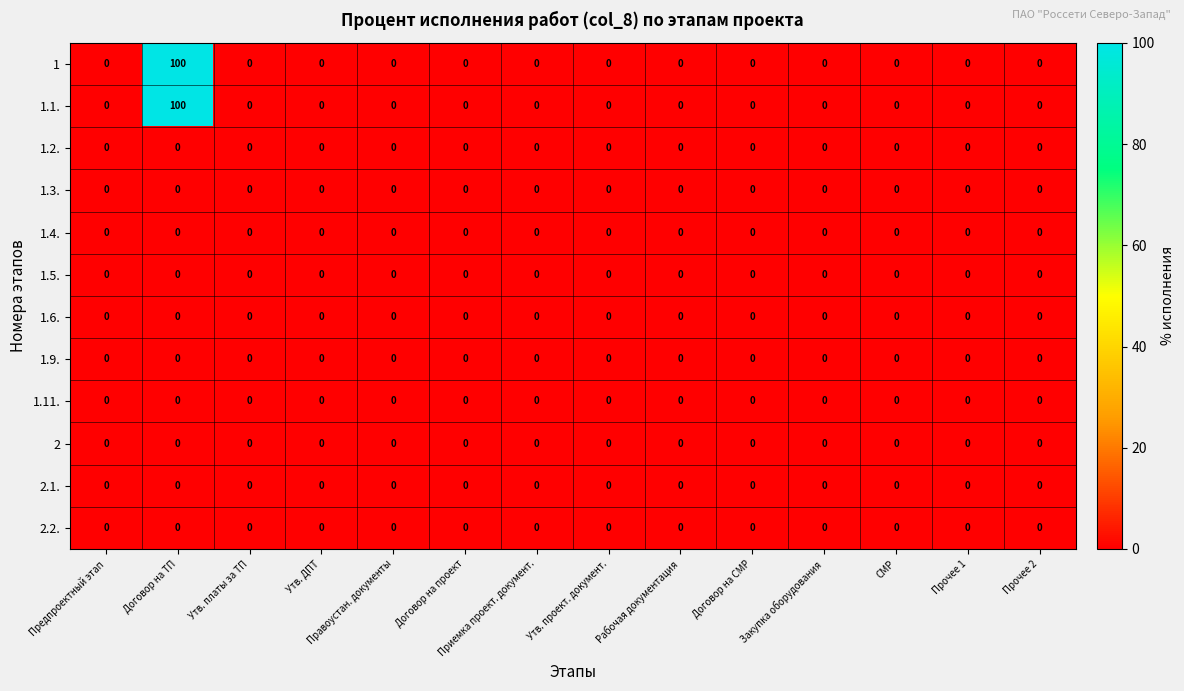

The value of 1.5. at Прочее 1 is 0. True or false?

True